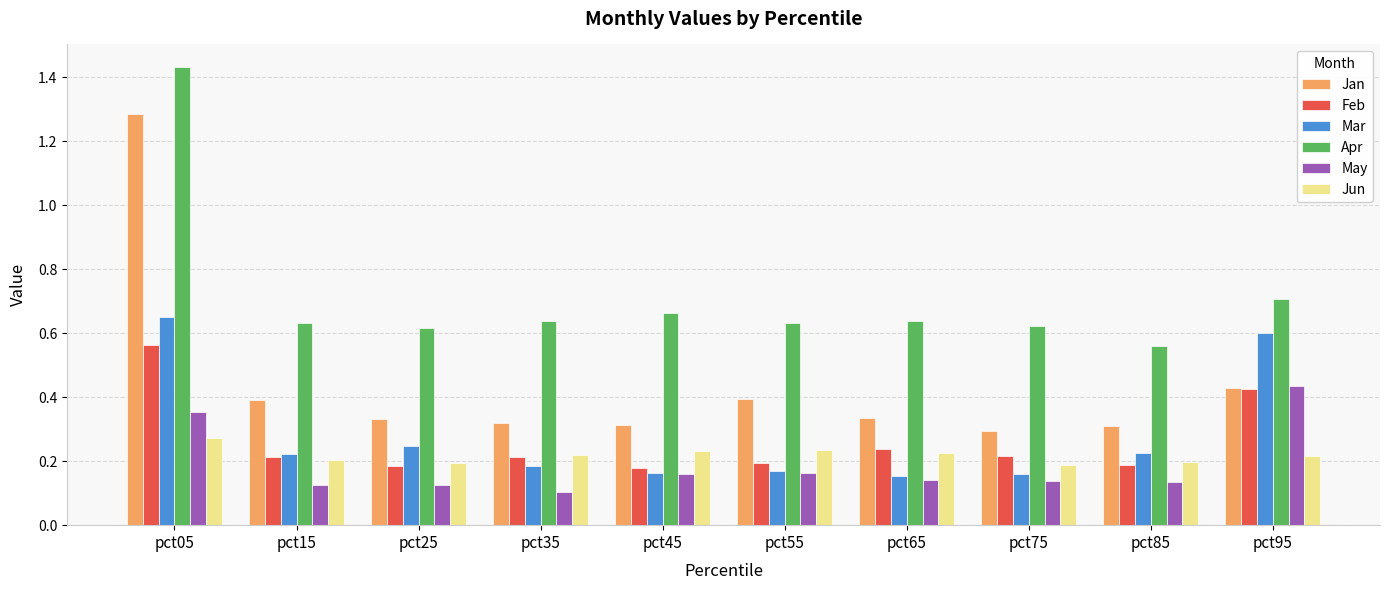

At which label does Mar reach its peak?

pct05